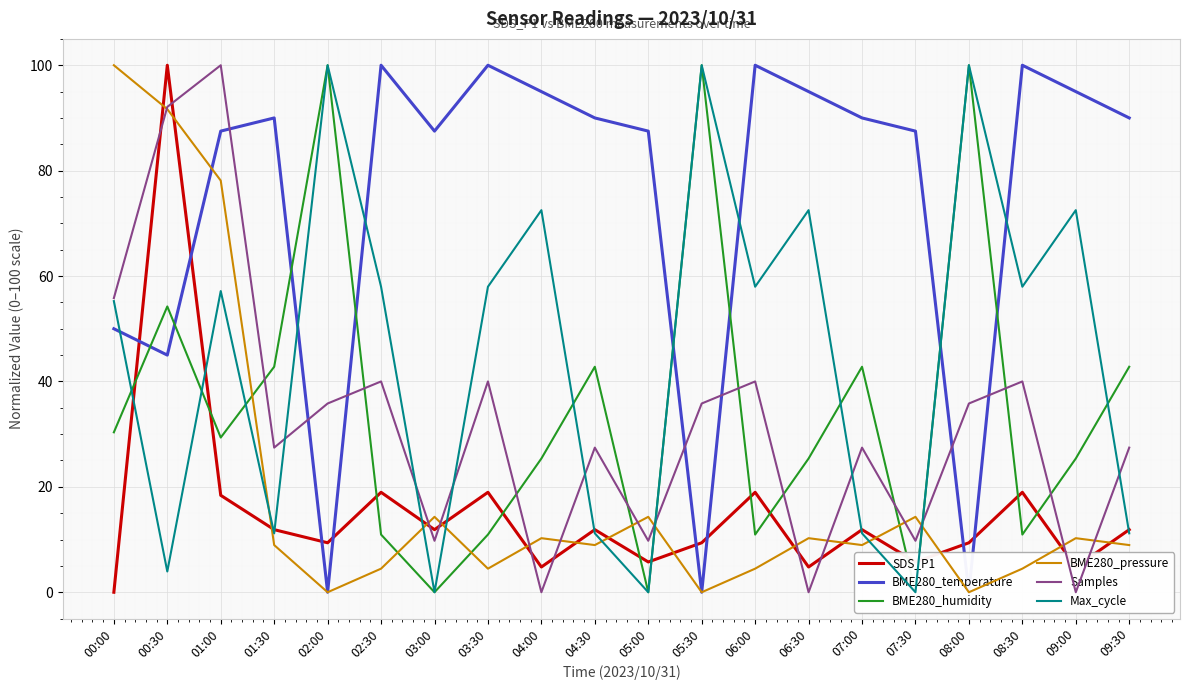

How many distinct data groups are displayed?

6